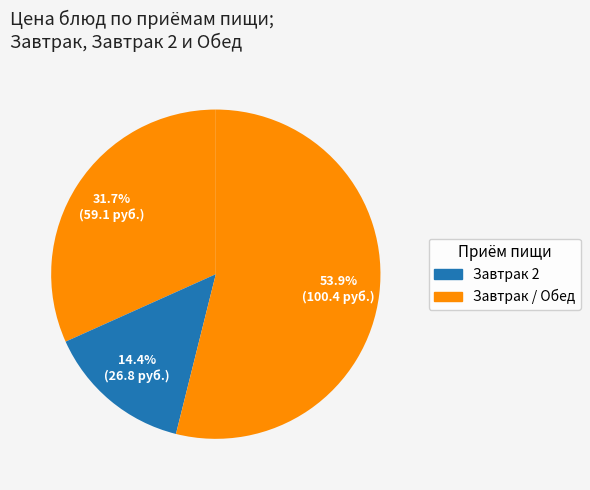

How many segments does this pie chart have?

3